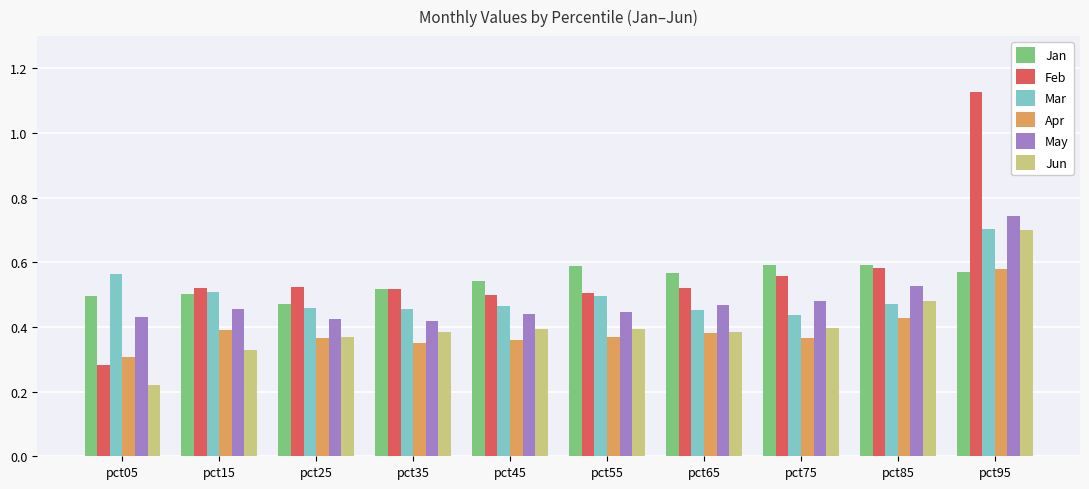

What is the sum of all Jan values?

5.4